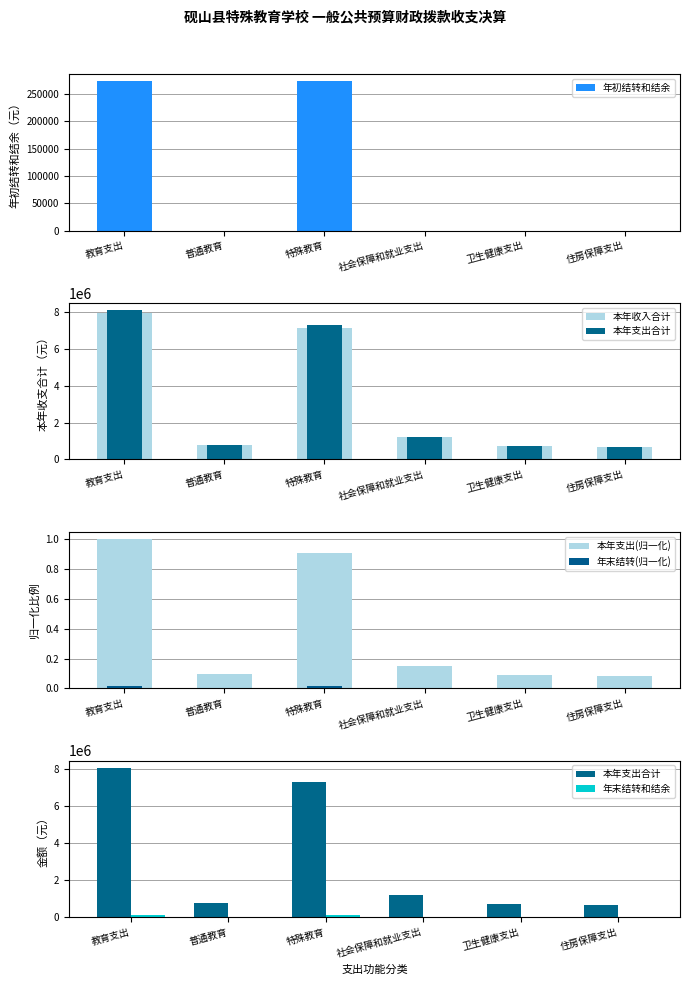

What is the sum of all 本年支出(归一化) values?

2.3